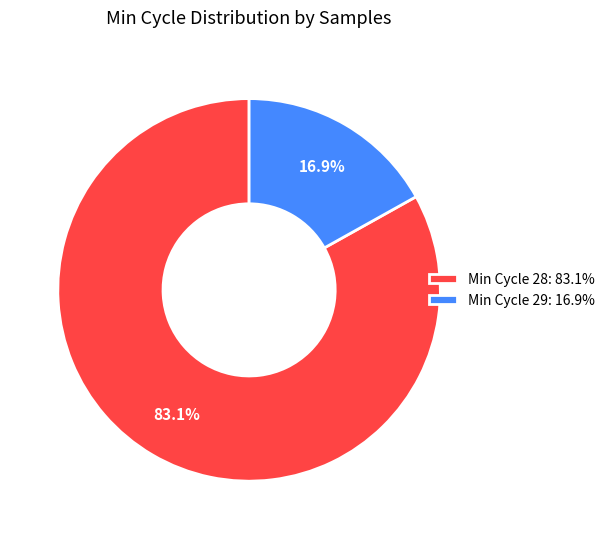

Approximately how many times larger is the value at Min Cycle 28: 83.1% compared to Min Cycle 29: 16.9%?

4.9